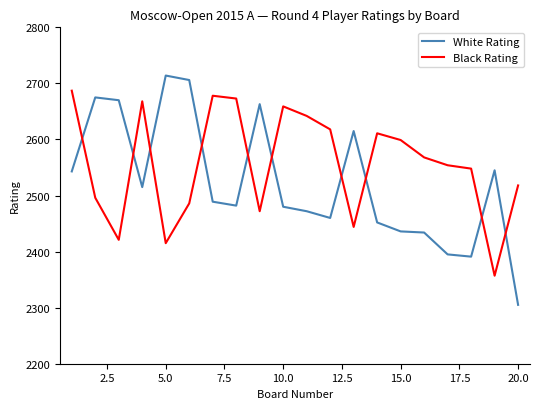

In Black Rating, how many points are higher than both neighbors (excluding endpoints)?

4